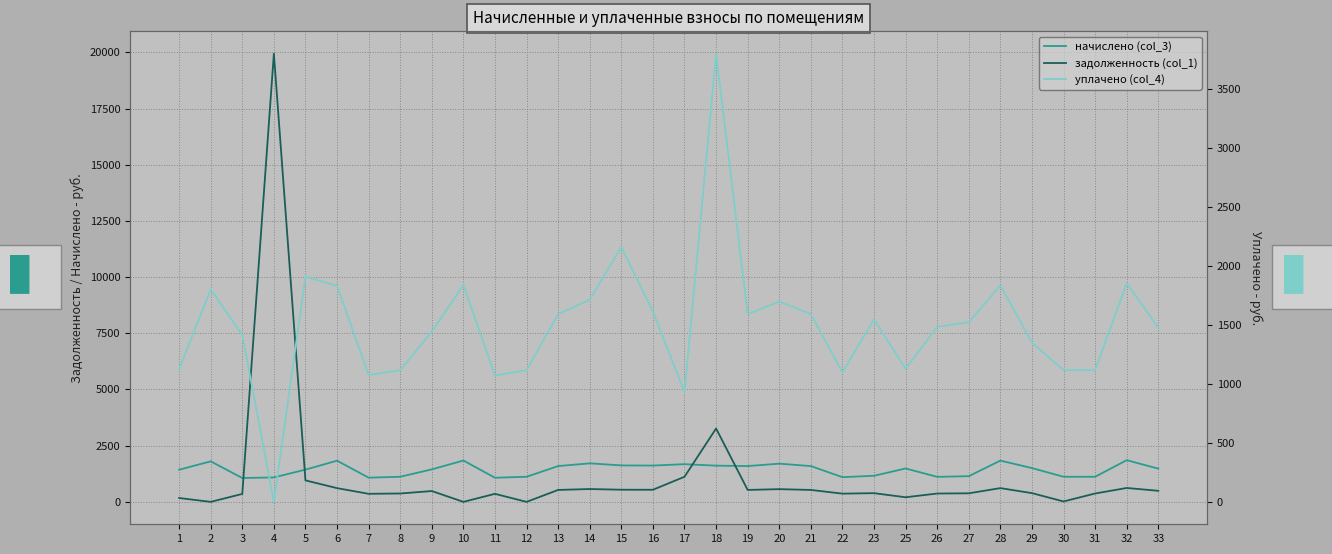

What is the total value across all series at 9?

3372.4